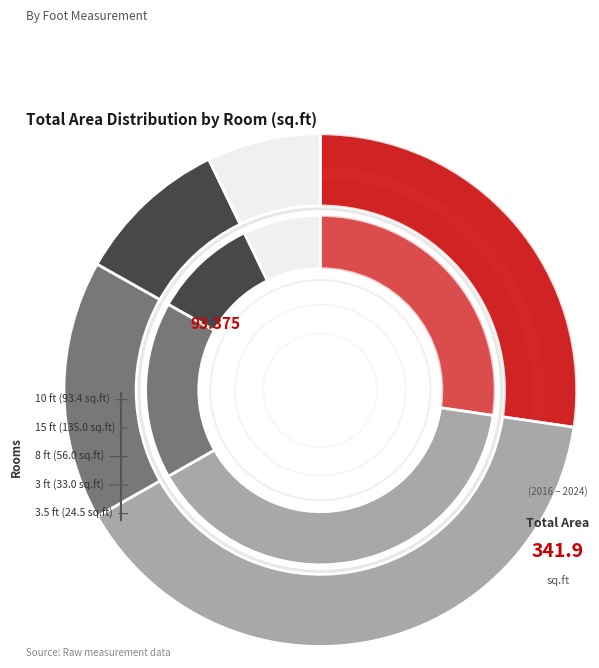

How much of the chart is everything except 8?

83.6%